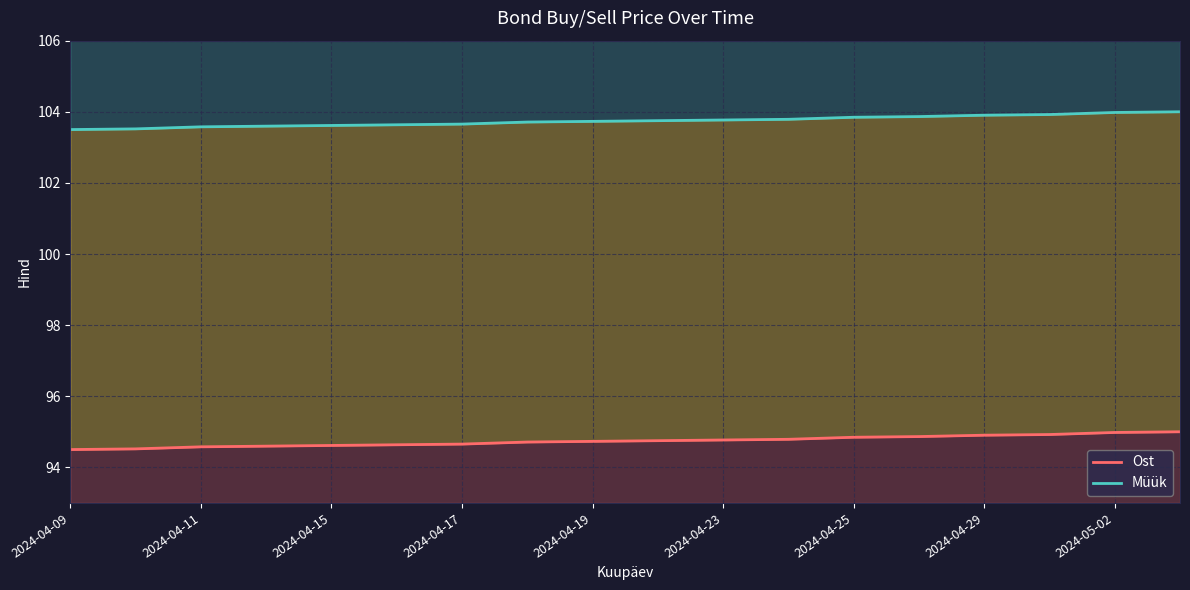

Reading left to right, extract all data points from this chart.

Ost: 94.5	94.5	94.6	94.6	94.6	94.6	94.7	94.7	94.7	94.8	94.8	94.8	94.8	94.9	94.9	94.9	95.0	95.0
Müük: 103.5	103.5	103.6	103.6	103.6	103.6	103.7	103.7	103.7	103.8	103.8	103.8	103.8	103.9	103.9	103.9	104.0	104.0